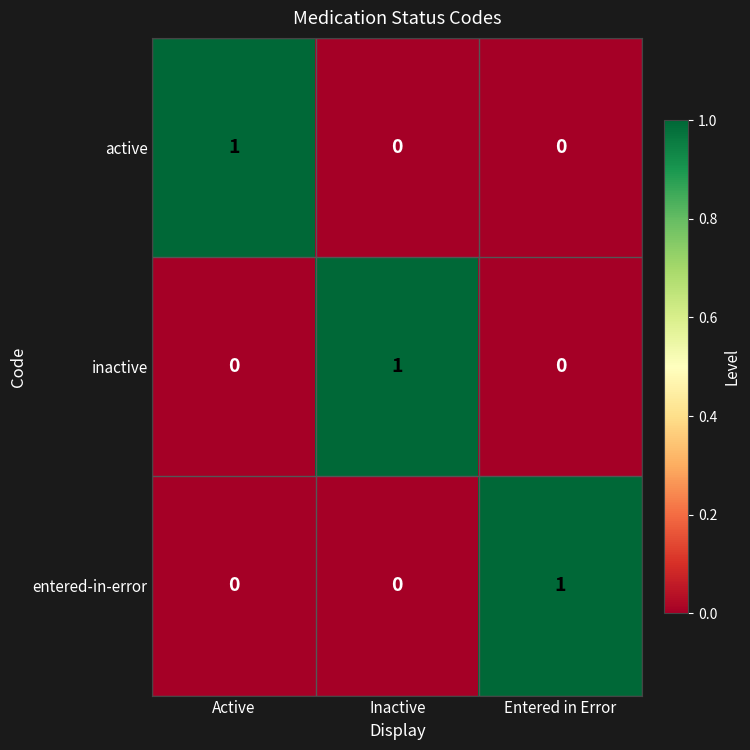

How many categories are shown in the chart?

3